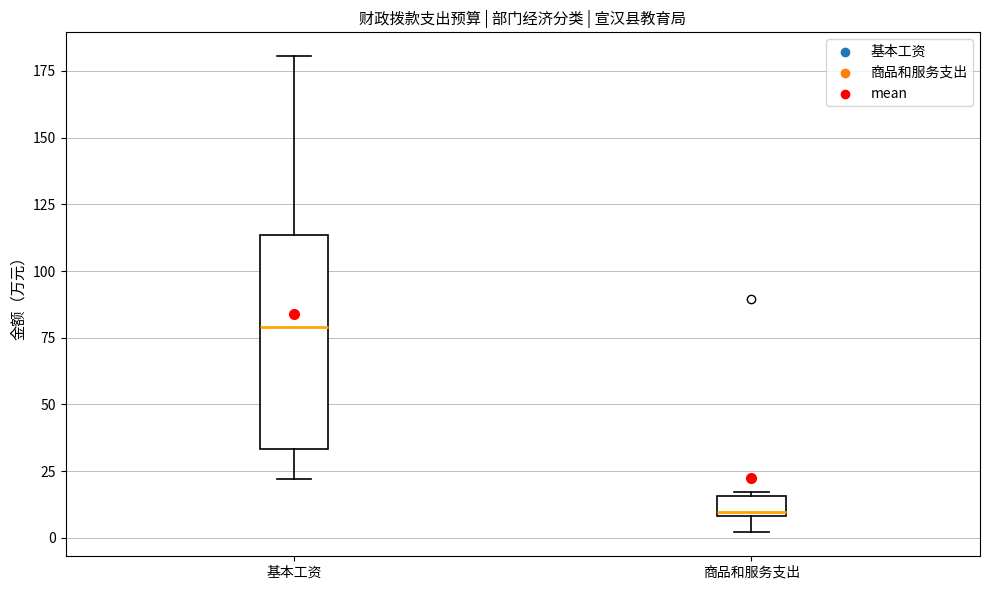

Which box is the tallest, from its lower edge to its upper edge?

基本工资